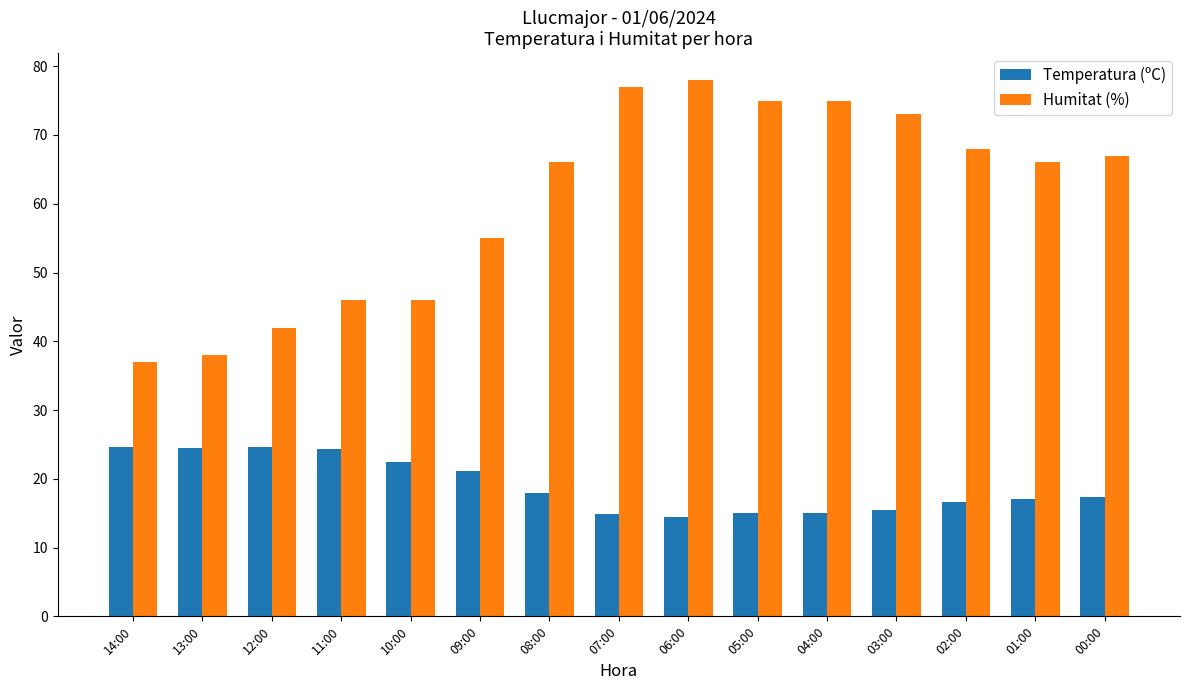

Which series has the largest total across all categories?

Humitat (%)